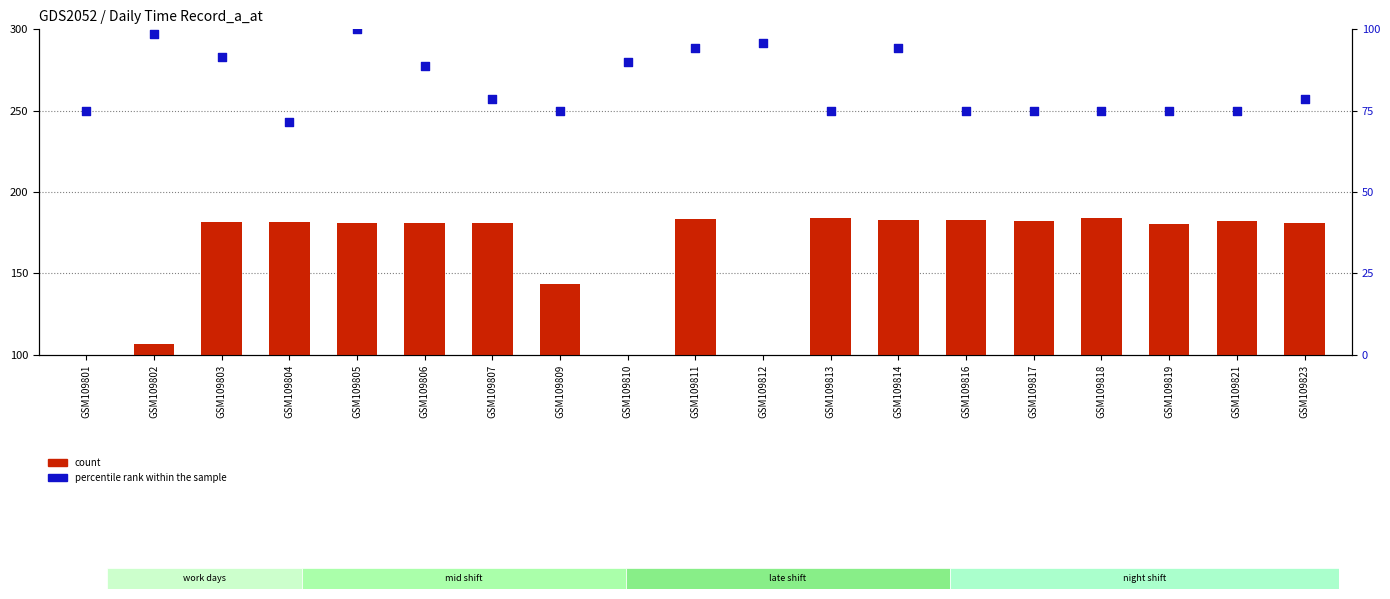

Which series has the widest spread of Y values?

count